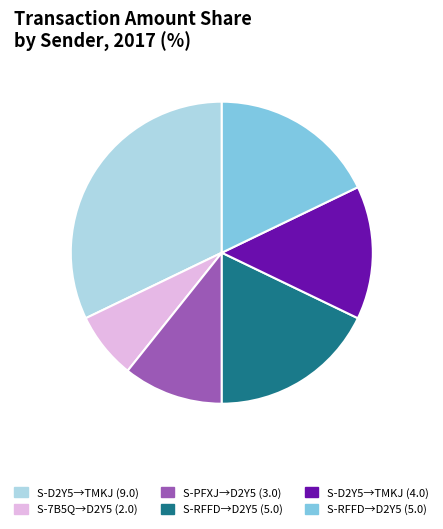

Is there any slice that represents more than half of the pie?

No